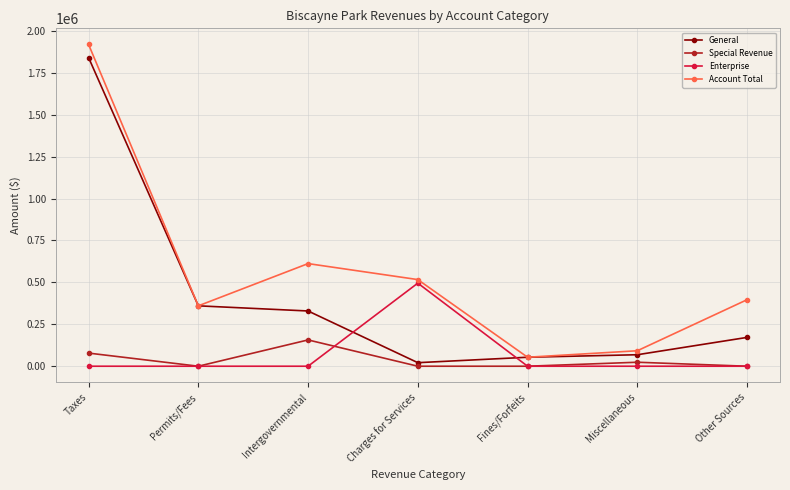

What is the total value across all series at Other Sources?

568544